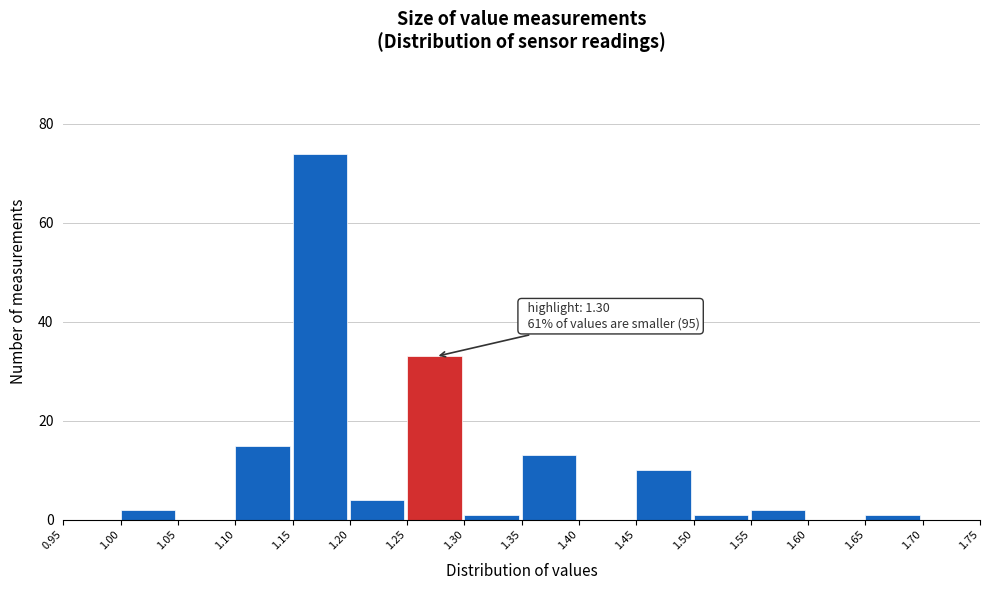

Which range on the x-axis has the tallest bar?

1.15 to 1.20